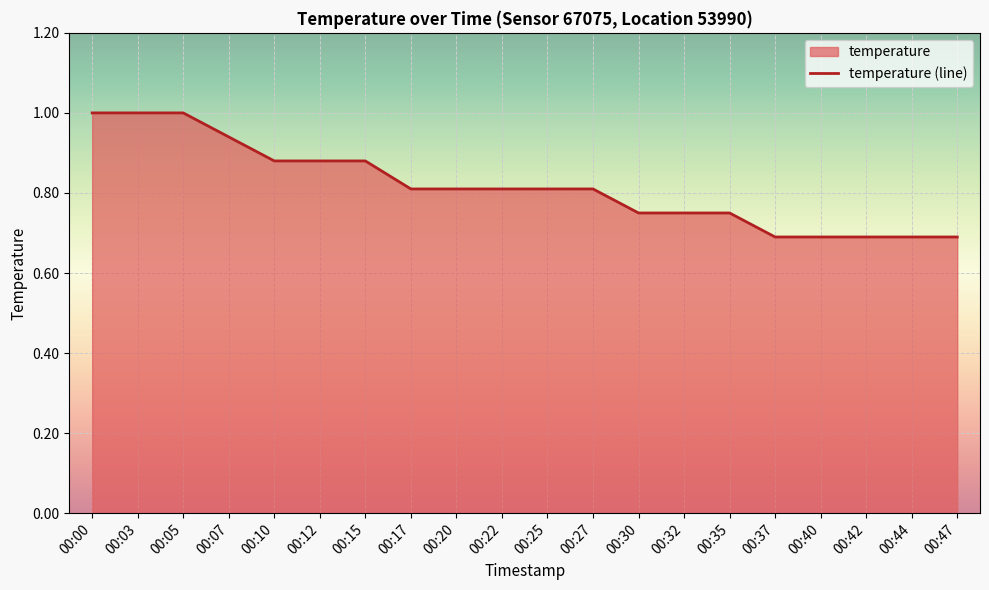

Rank the categories by value from lowest to highest.

00:37, 00:40, 00:42, 00:44, 00:47, 00:30, 00:32, 00:35, 00:17, 00:20, 00:22, 00:25, 00:27, 00:10, 00:12, 00:15, 00:07, 00:00, 00:03, 00:05